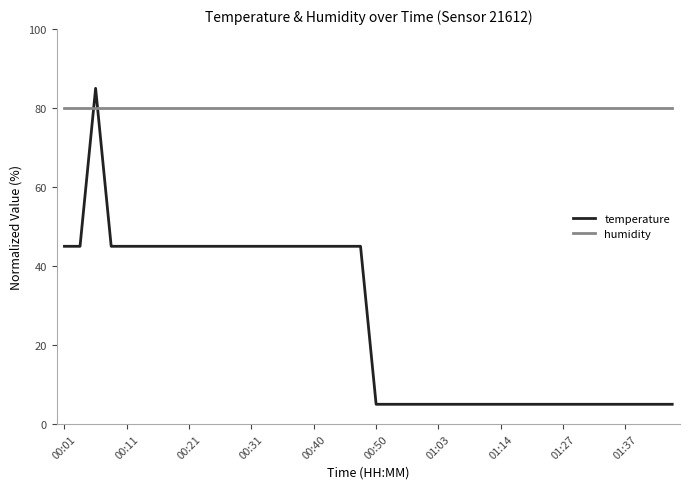

Which series has the largest total across all categories?

humidity